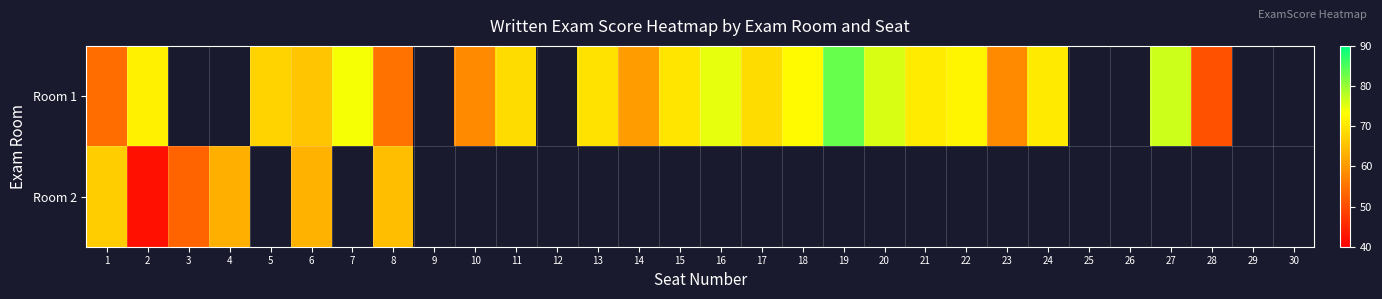

What is the maximum value shown in the chart?

83.3